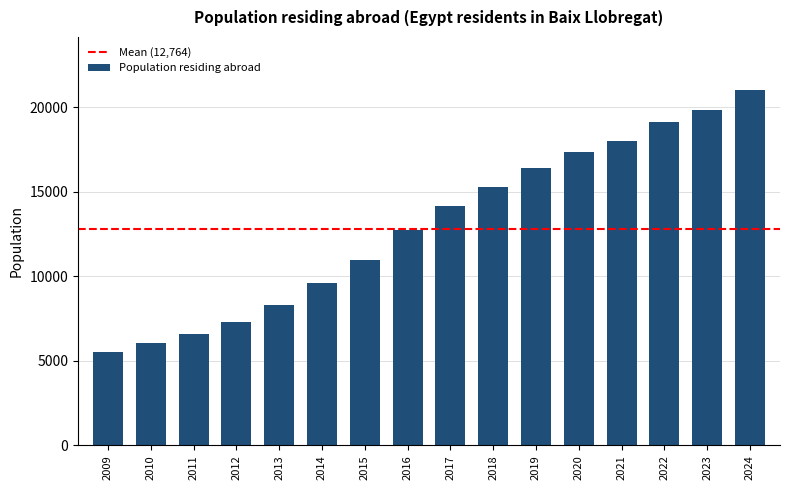

At which label is the value closest to 13264?

2016